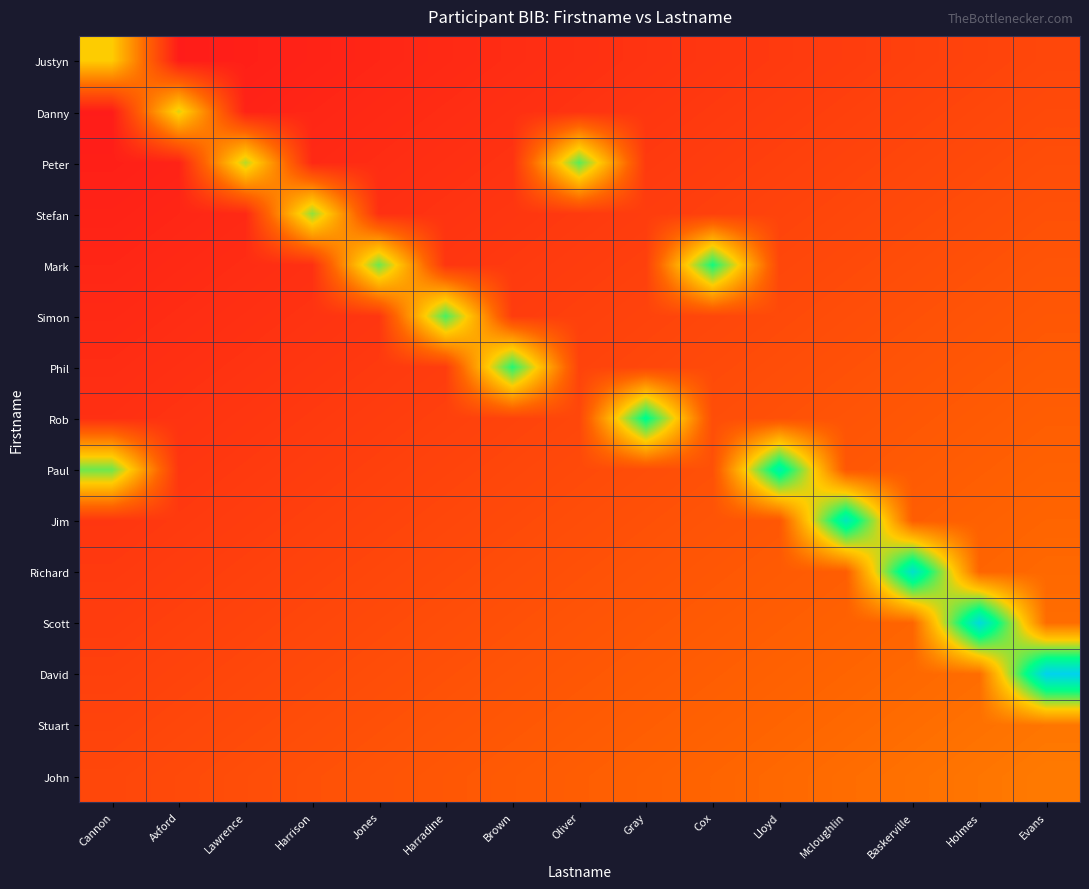

Rank the series by their maximum value, from lowest to highest.

Stuart, John, Justyn, Danny, Stefan, Peter, Simon, Phil, Mark, Rob, Paul, Jim, Richard, Scott, David